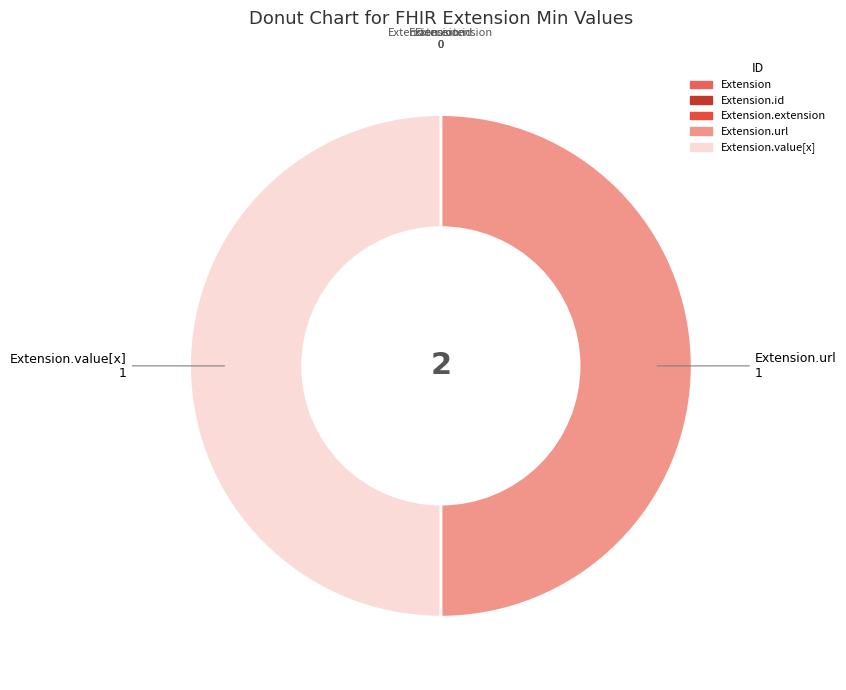

The Extension.url 1 slice represents 50% of the pie. True or false?

True